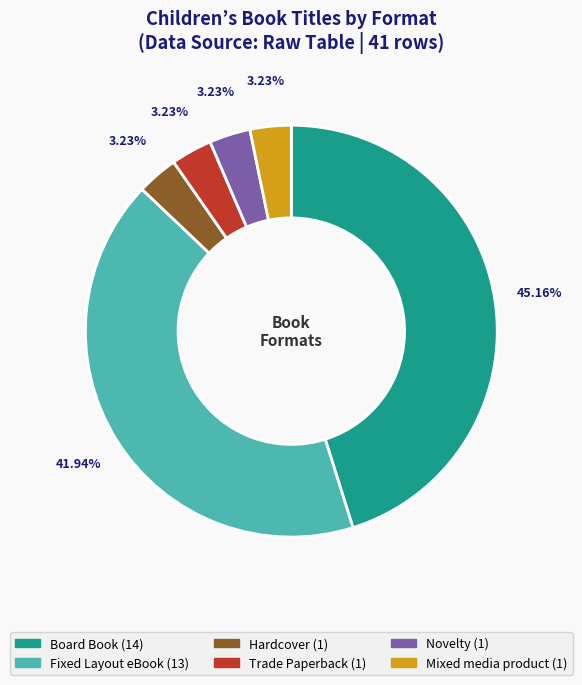

What percentage is the Novelty slice, to the nearest percent?

3%